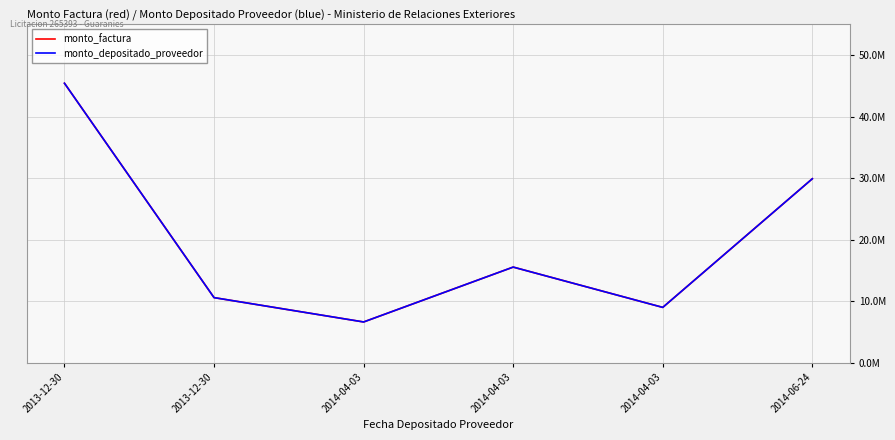

Reading left to right, what are all the values shown in this chart?

monto_factura: 45425000	10560000	6600000	15525000	8970000	29890000
monto_depositado_proveedor: 45425000	10560000	6600000	15525000	8970000	29890000